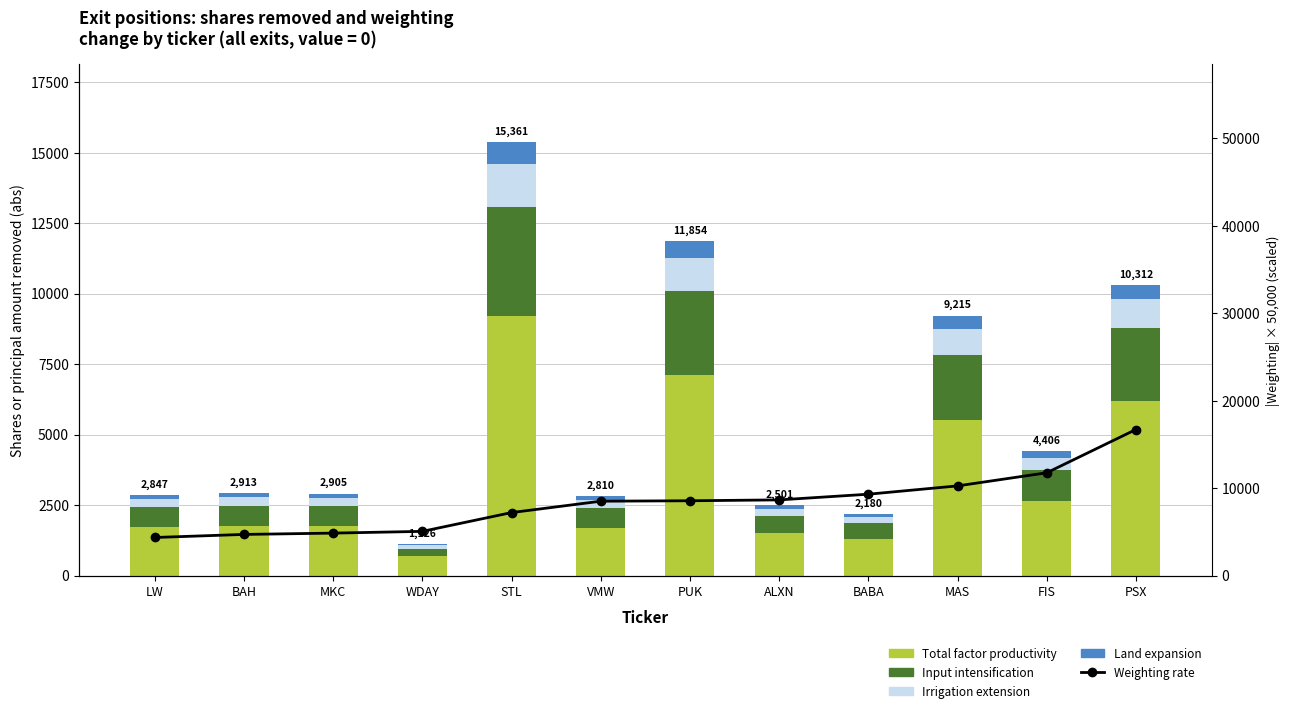

Is it true that Total factor productivity equals 675.6 at WDAY?

True